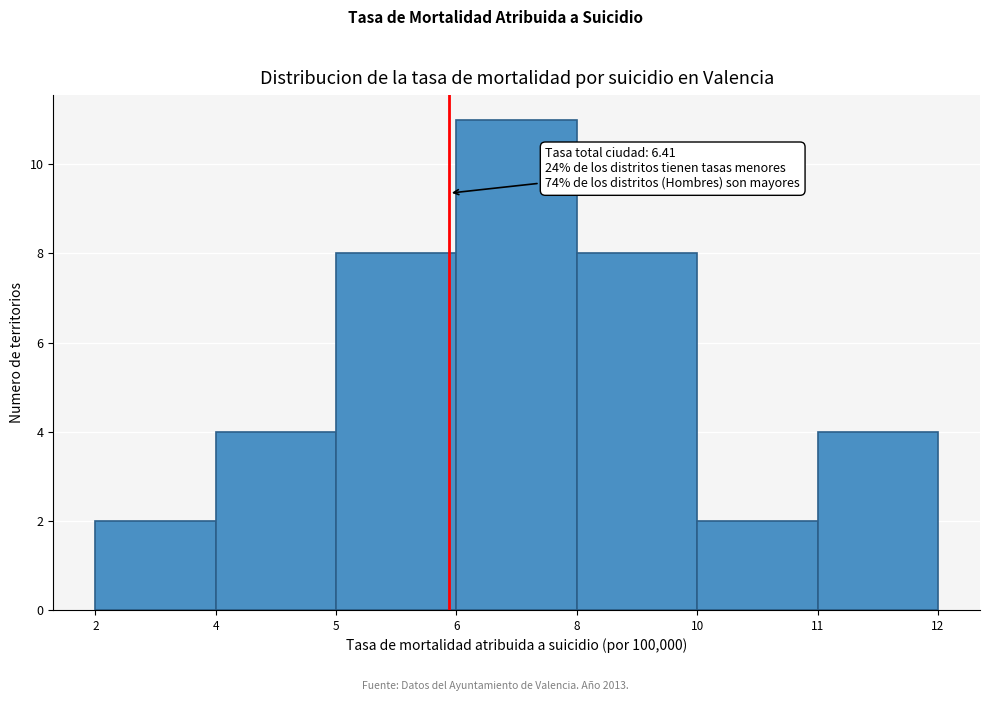

Reading right to left, extract all data points from this chart.

4	2	8	11	8	4	2